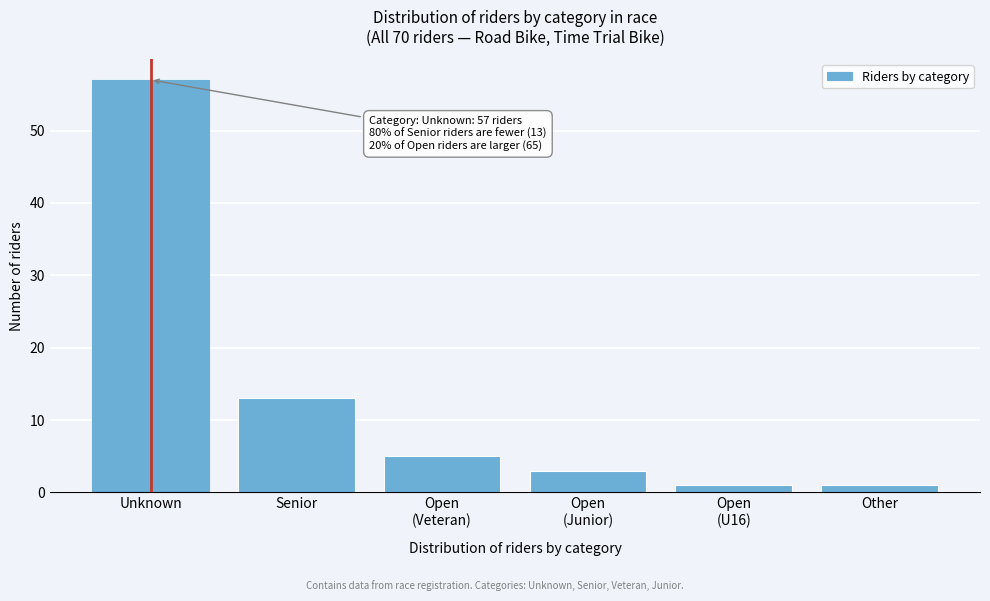

Reading left to right, extract all data points from this chart.

57	13	5	3	1	1